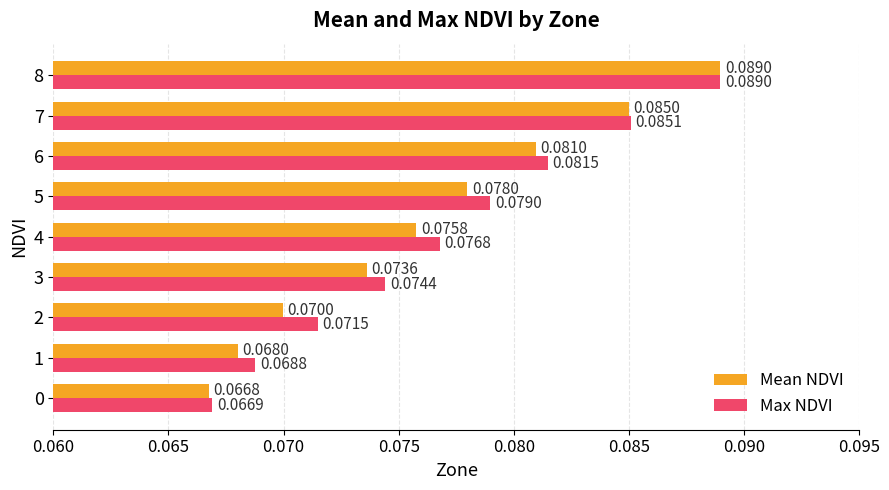

Which series has the largest total across all categories?

Max NDVI